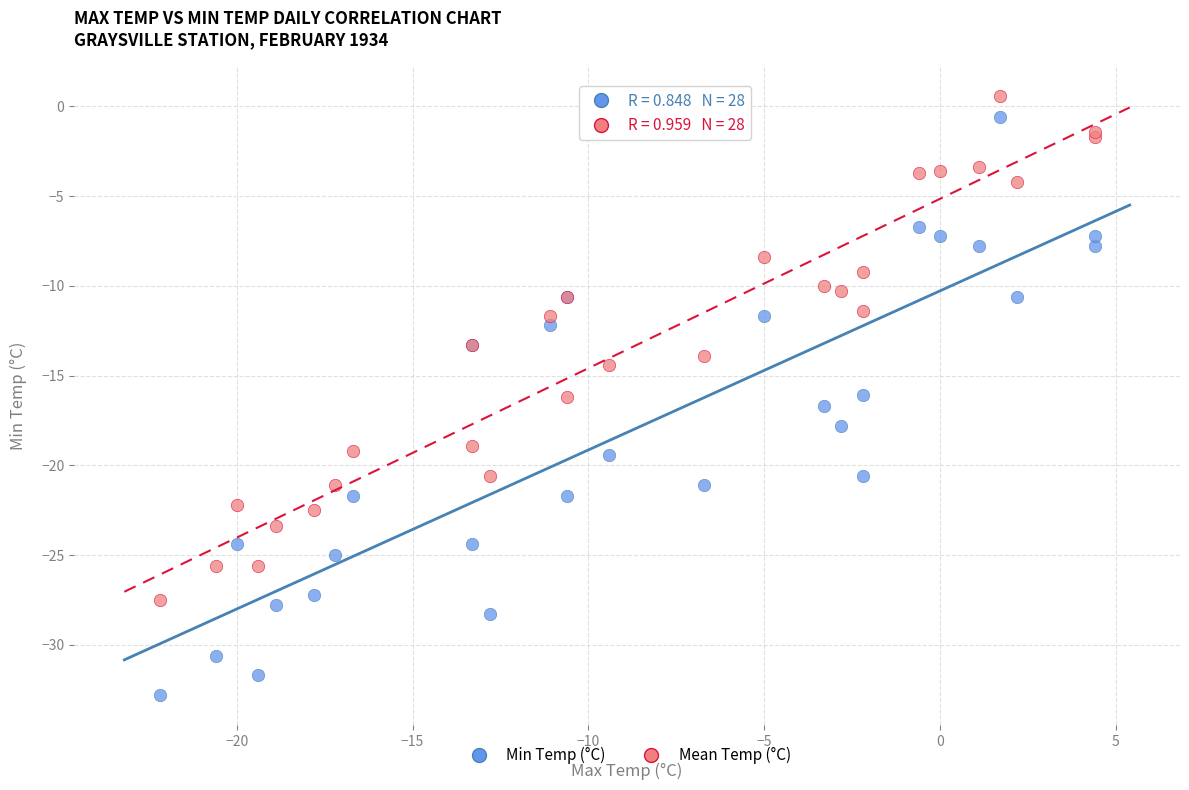

Which series has the largest Y range (max minus min)?

Min Temp (°C)